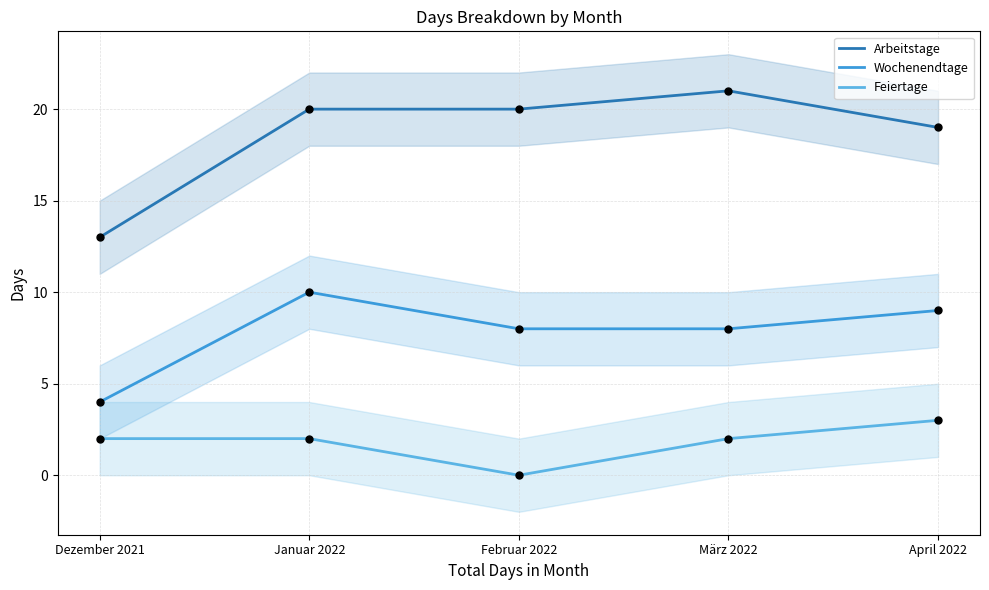

Which series reaches the minimum Y coordinate?

Feiertage